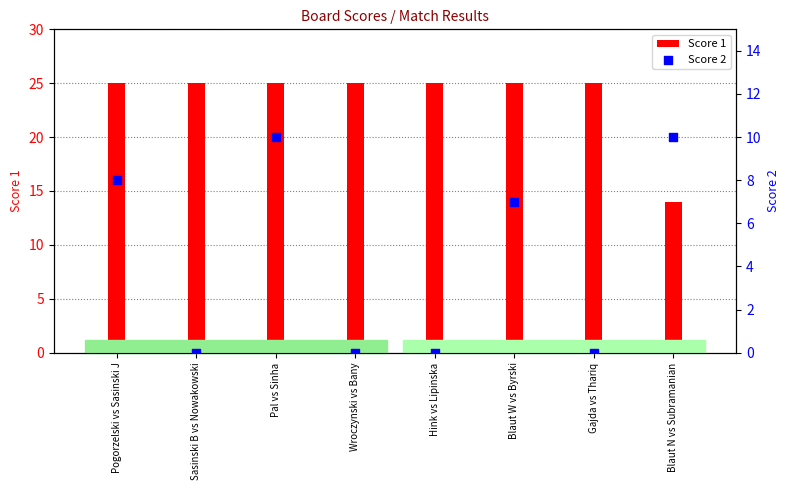

At how many categories does at least one series exceed 18?

7